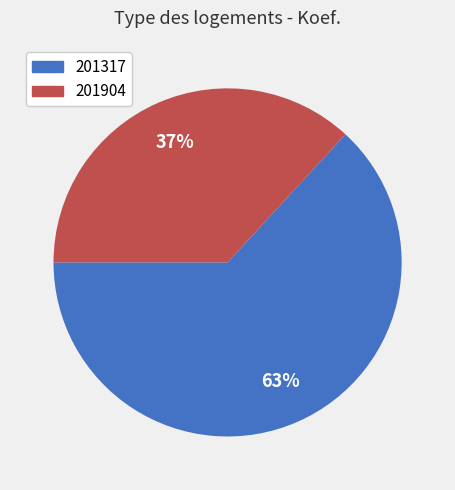

What is the smallest slice in the pie chart?

201904